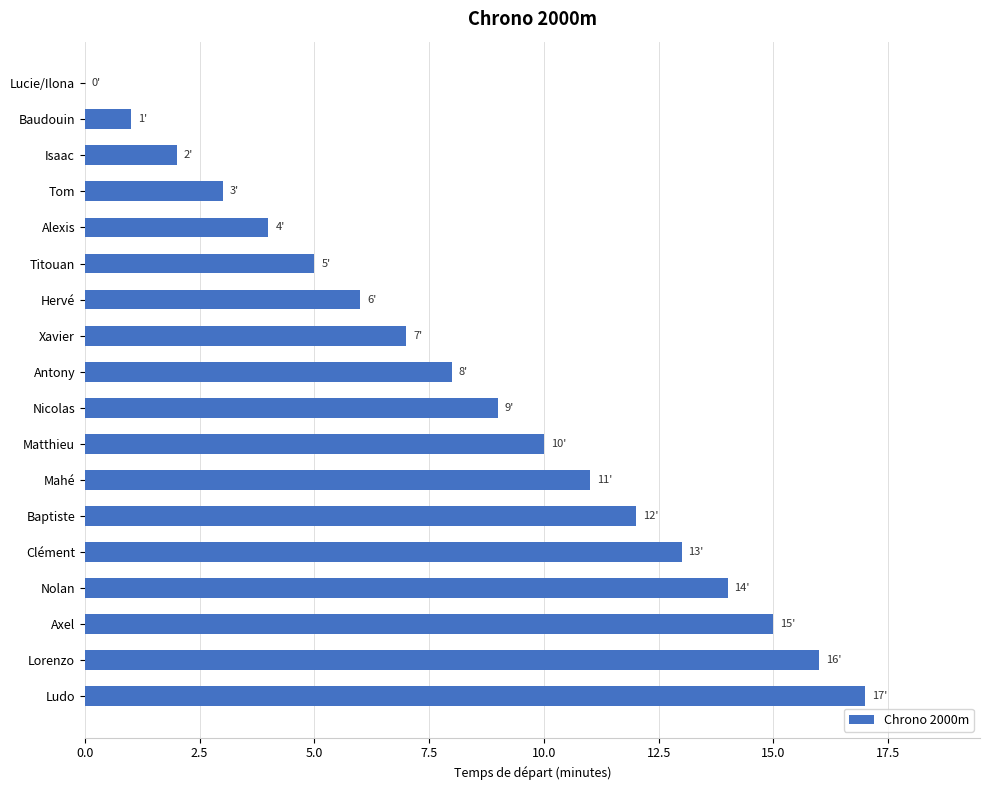

At which category does the chart reach its peak across all series?

Ludo